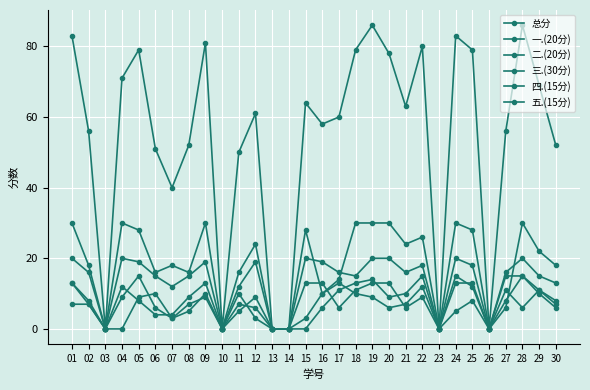

At which label is 二.(20分) closest to 7?

02